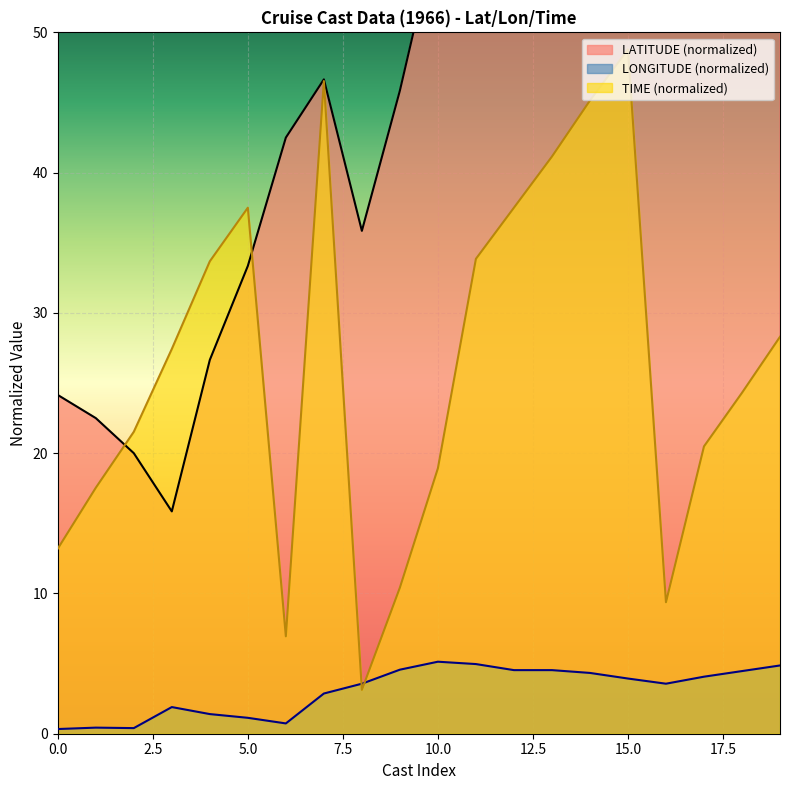

How many lines are shown in the chart?

3